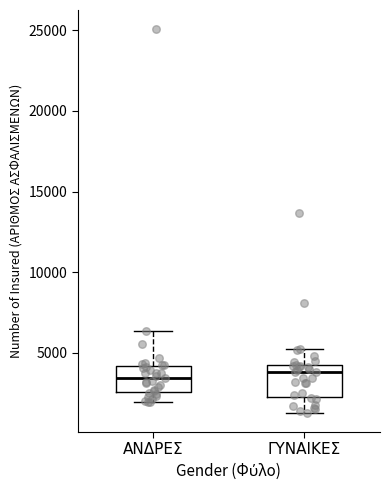

Reading left to right, transcribe this box plot: for each box, give where its median line is, the range the box spans, and where its two whiskers end, as read against the y-axis. The values are not printed on the chart, so give them approximately, as read against the axis.

ΑΝΔΡΕΣ: median 3500, box 2500 to 4000, whiskers 2000 to 6500
ΓΥΝΑΙΚΕΣ: median 4000 (just below the box's upper edge), box 2500 to 4000, whiskers 1500 to 5000